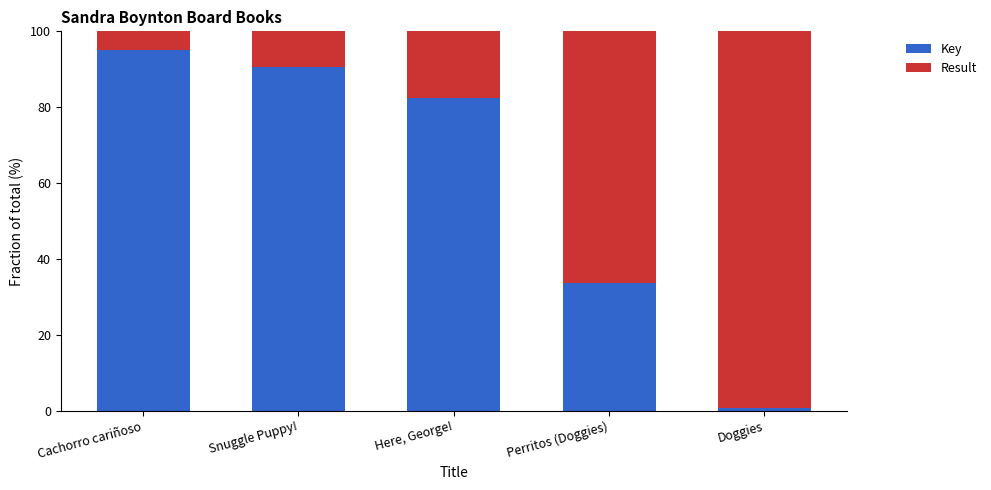

How many data points does each series have?

5